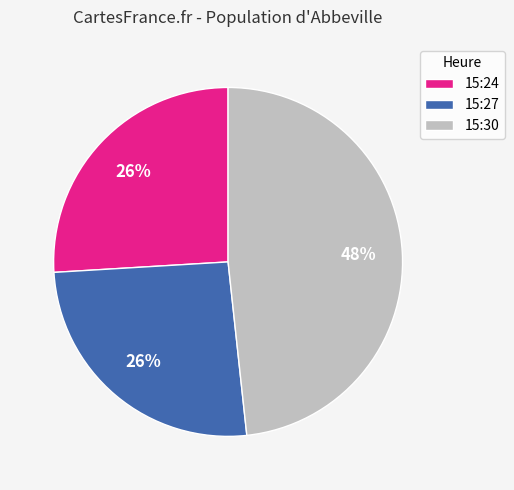

Is it true that 15:24 is 26% of the pie?

True